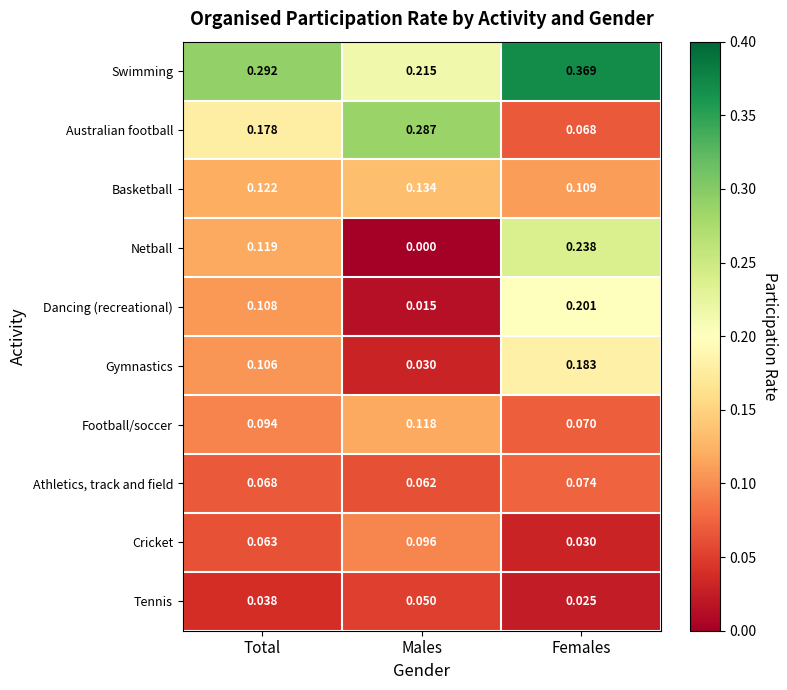

List the labels in order of Gymnastics value, largest first.

Females, Total, Males